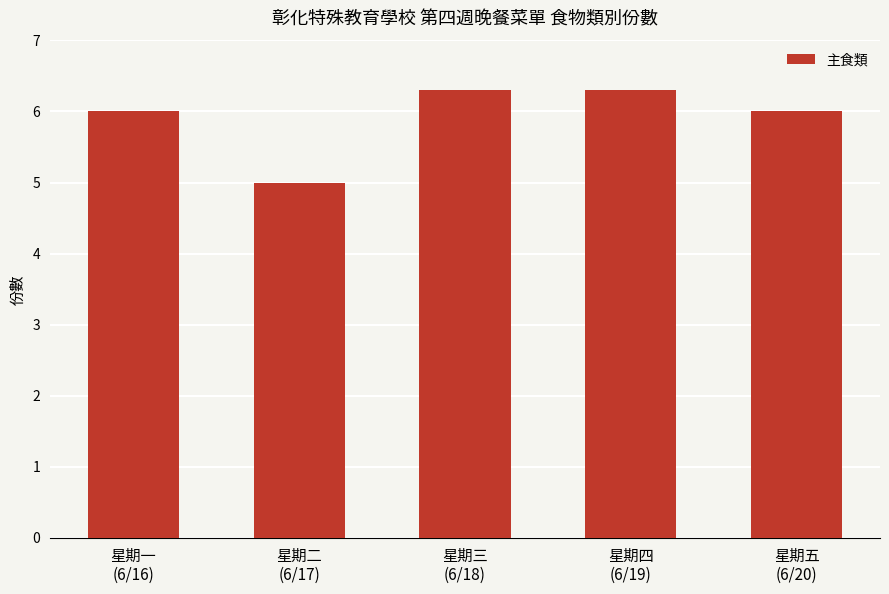

What is the maximum value shown in the chart?

6.3